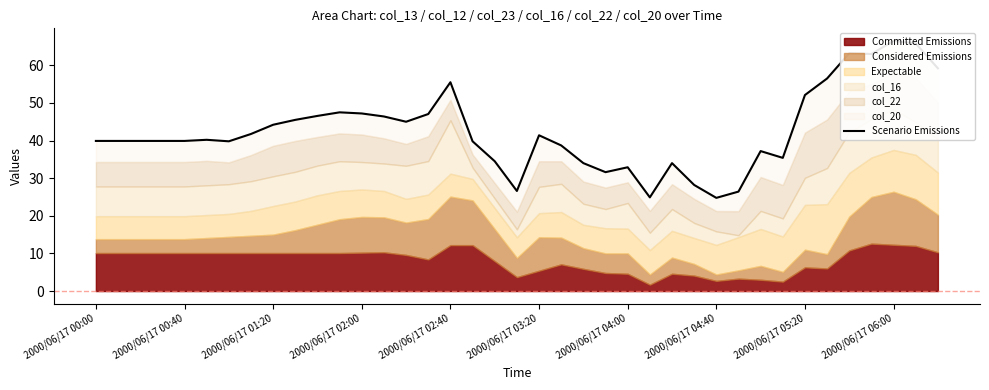

Is it true that the value at 2000/06/17 04:00 is 10.8?

False